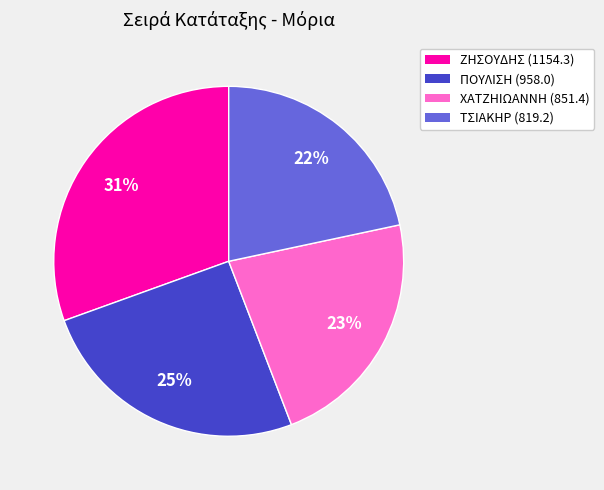

Does ΤΣΙΑΚΗΡ (819.2) represent more than half of the total?

No